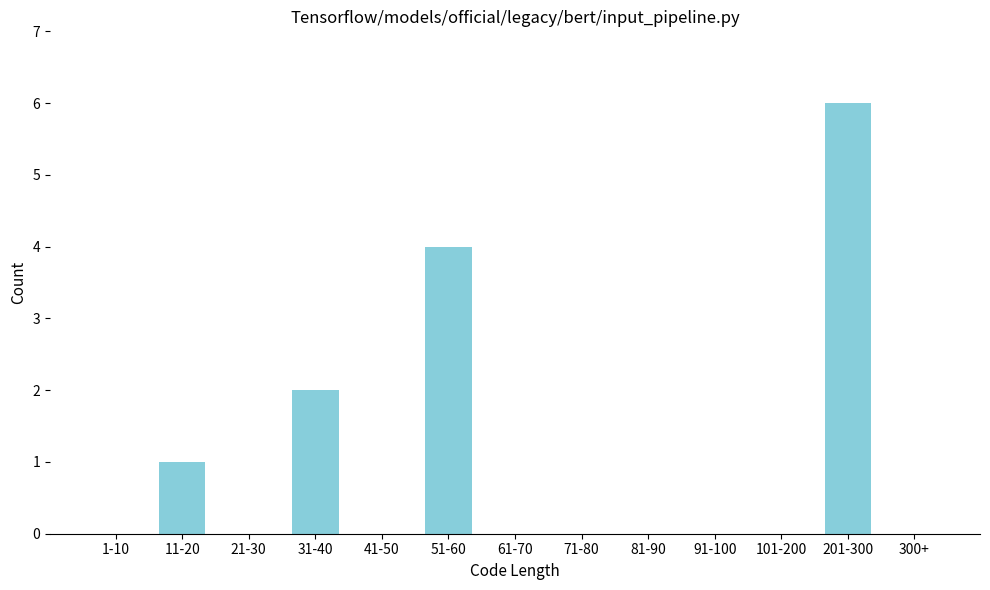

Reading right to left, transcribe all the data shown in this chart.

300+=0	201-300=6	101-200=0	91-100=0	81-90=0	71-80=0	61-70=0	51-60=4	41-50=0	31-40=2	21-30=0	11-20=1	1-10=0